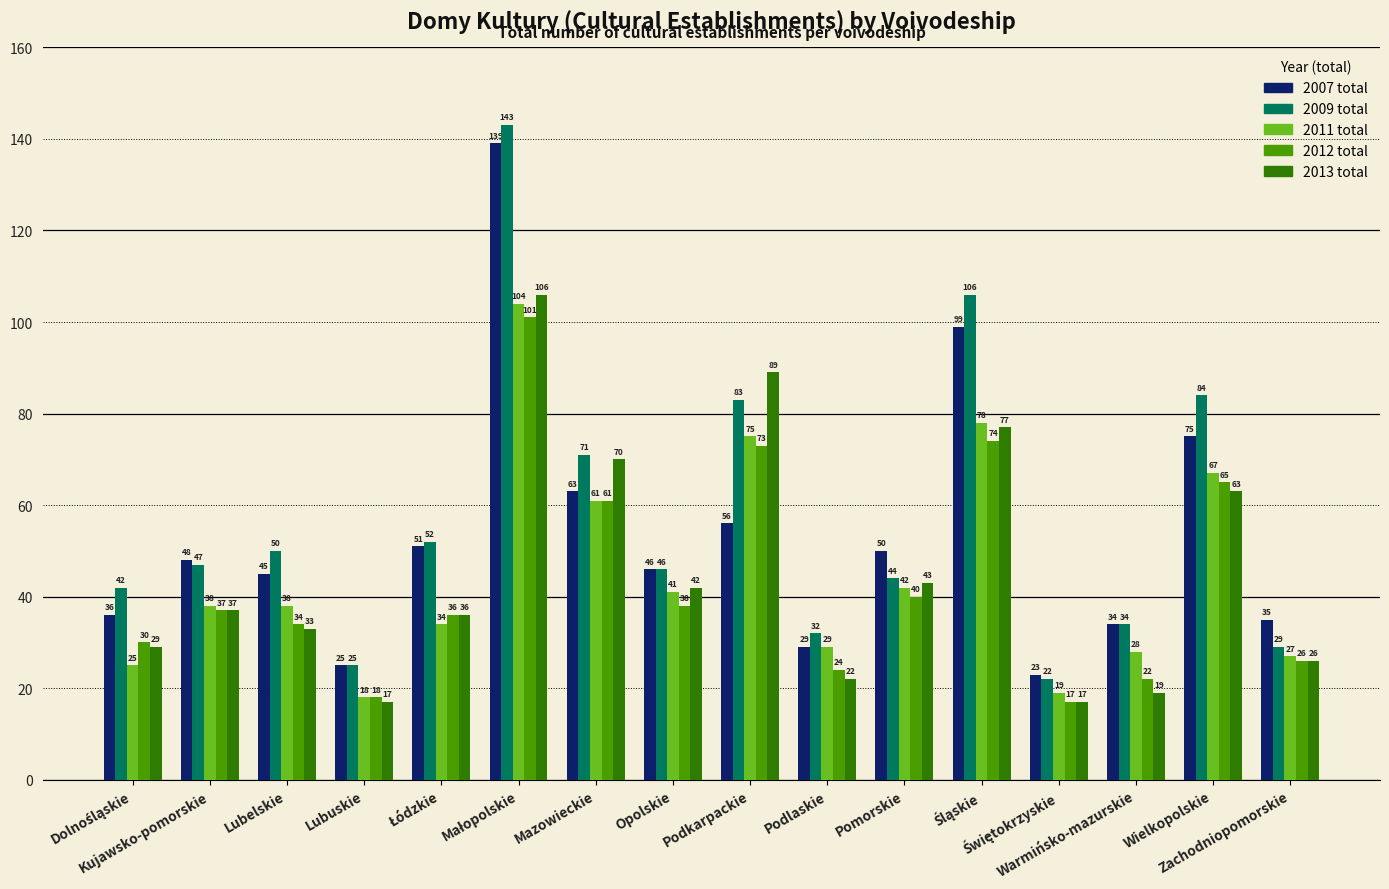

What is the value of the 2013 total bar at the 2nd from the left?

37